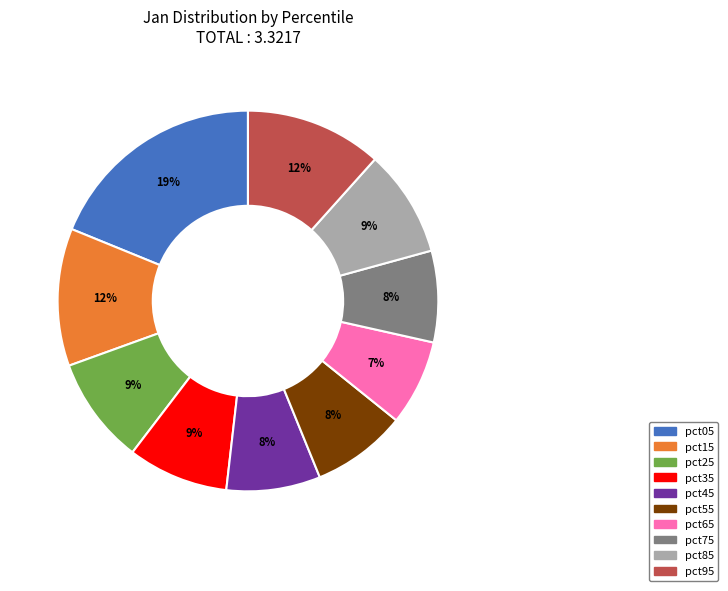

What percentage is the pct25 slice, to the nearest percent?

9%